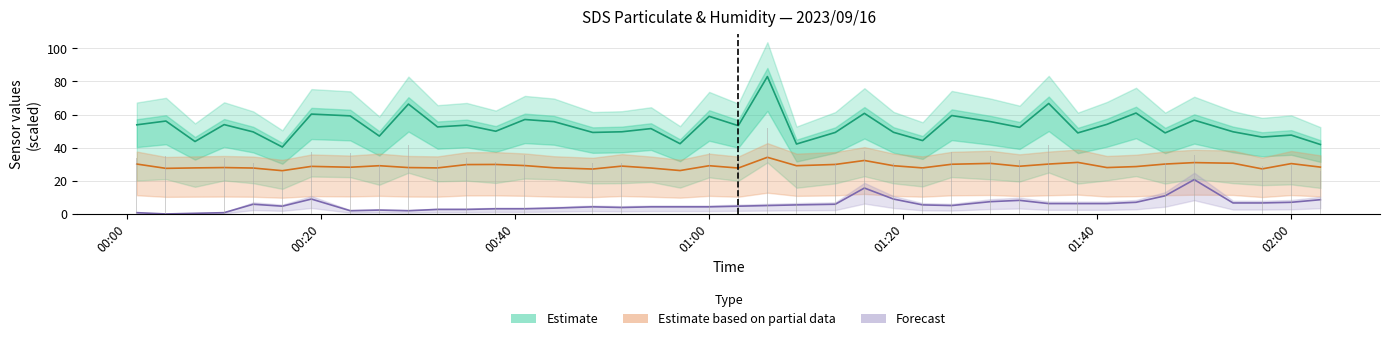

Rank the series by their average value, from highest to lowest.

Estimate, Estimate based on partial data, Forecast